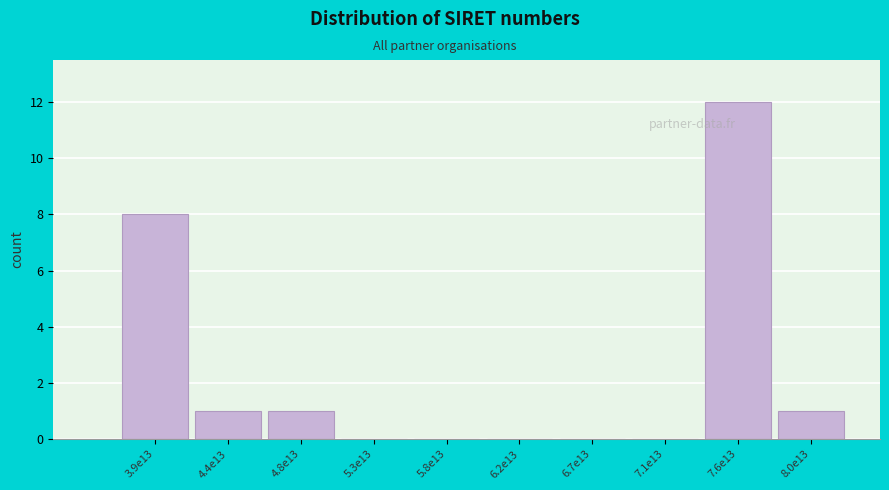

Reading right to left, extract all data points from this chart.

8.0e13=1	7.6e13=12	7.1e13=0	6.7e13=0	6.2e13=0	5.8e13=0	5.3e13=0	4.8e13=1	4.4e13=1	3.9e13=8